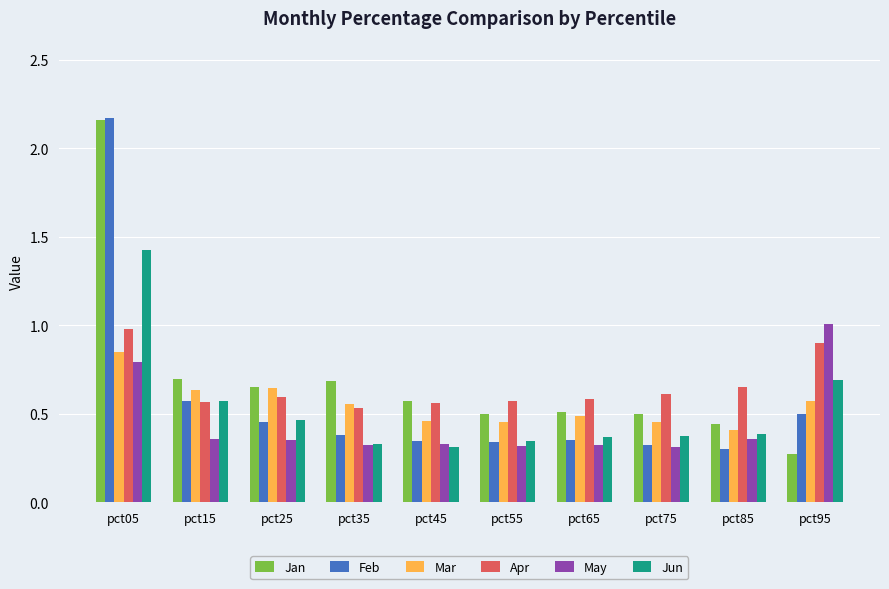

Between pct25 and pct95, which series saw the biggest shift?

May